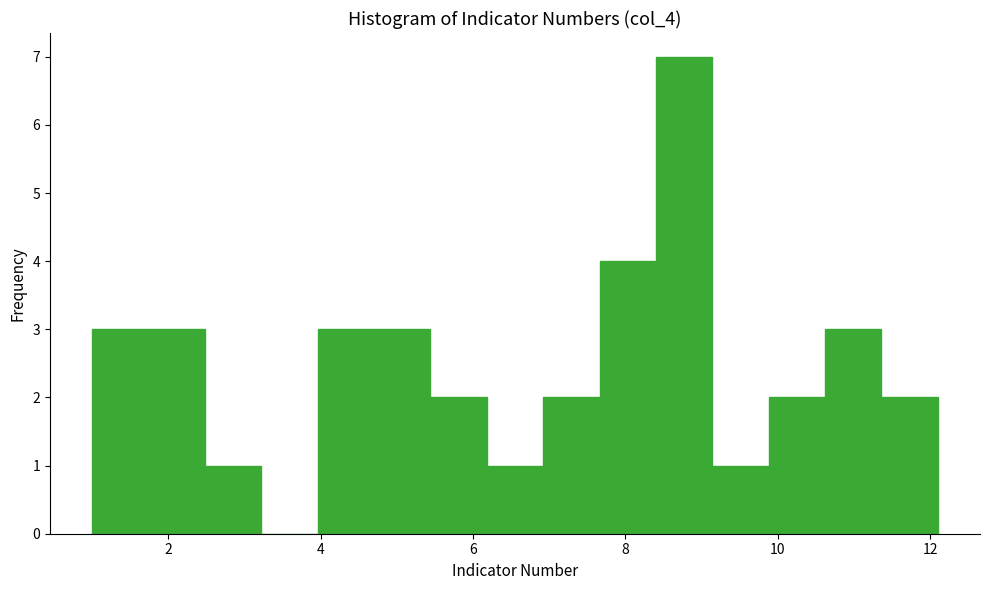

Read against the x-axis, roughly where is the centre of the tallest bar?

8.8